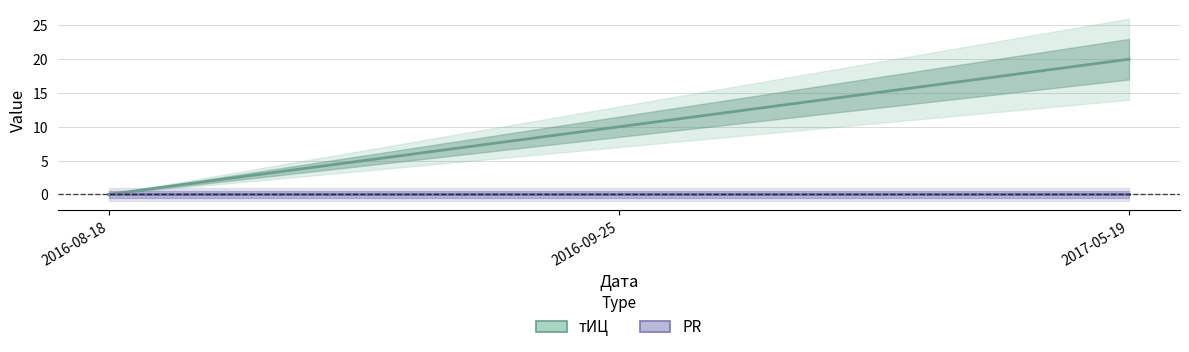

Where does the тИЦ series first go above 10?

2017-05-19